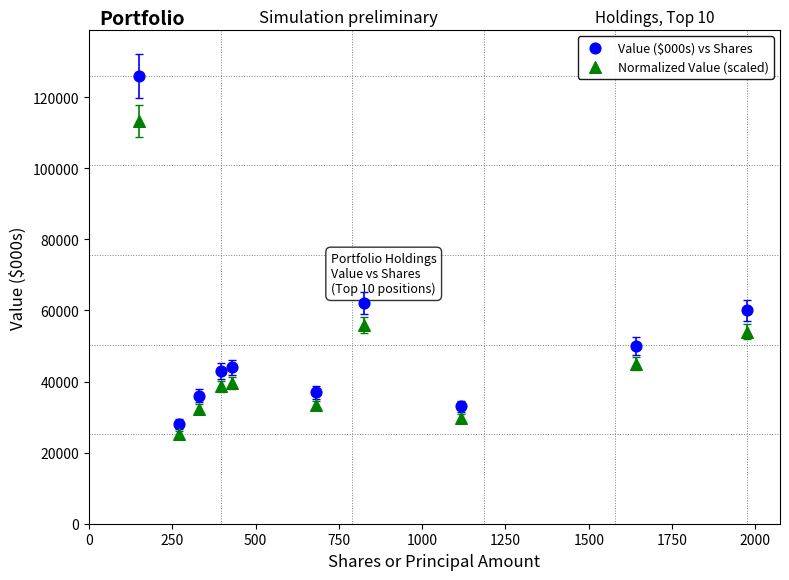

Which series reaches the maximum Y coordinate?

Value ($000s) vs Shares